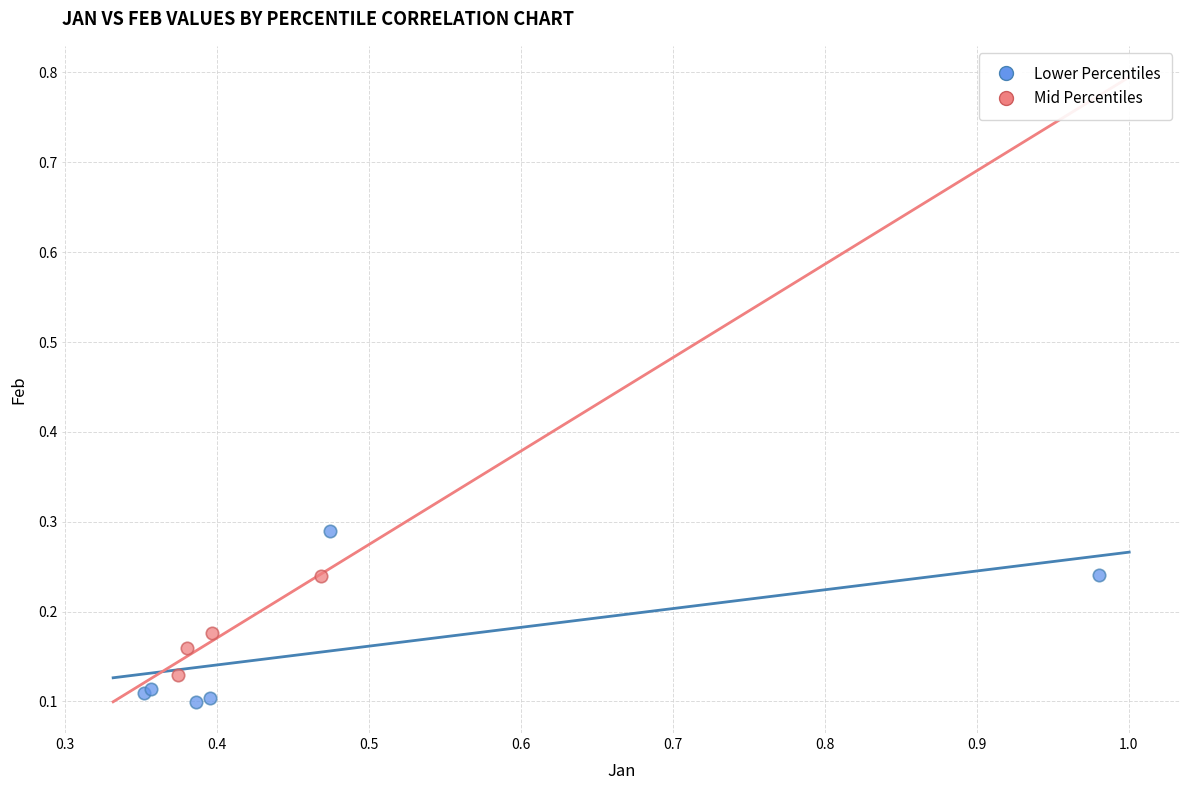

Which series reaches the minimum Y coordinate?

Lower Percentiles